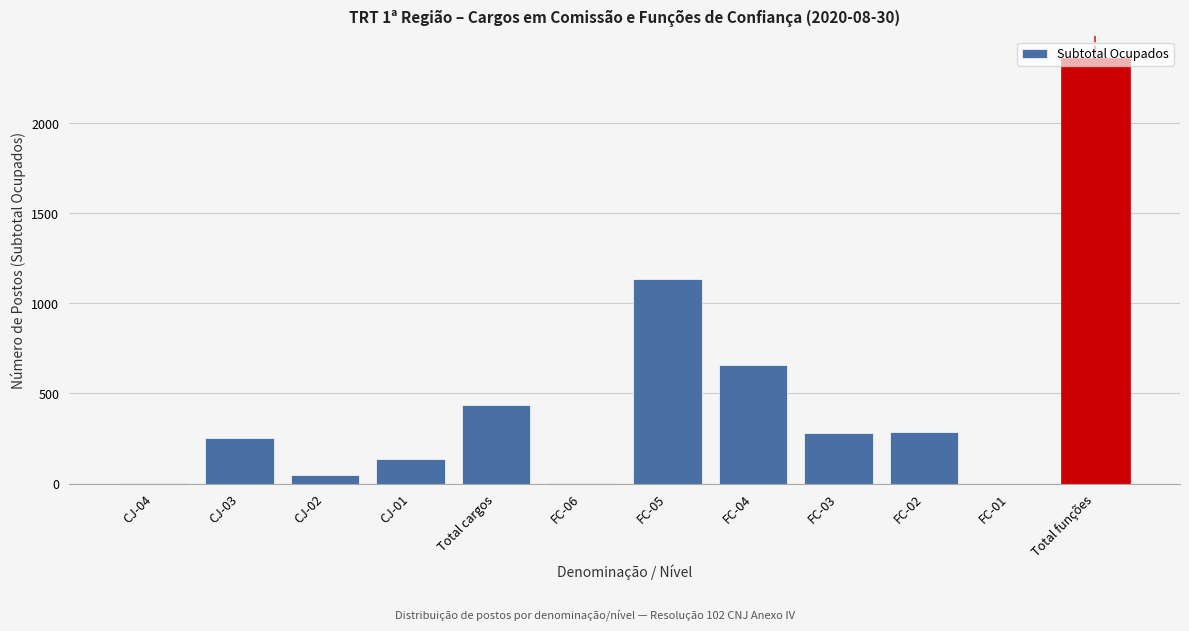

What is the maximum value shown in the chart?

2364